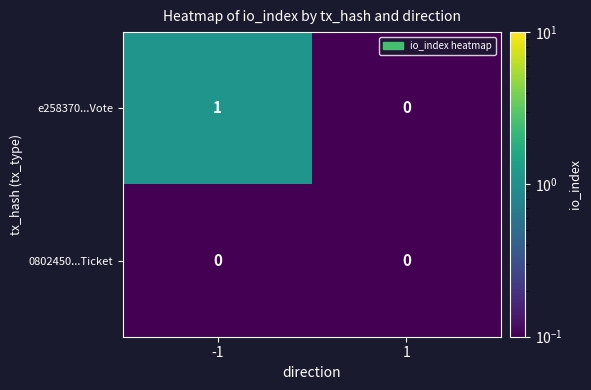

What is the total value across all series at 1?

0